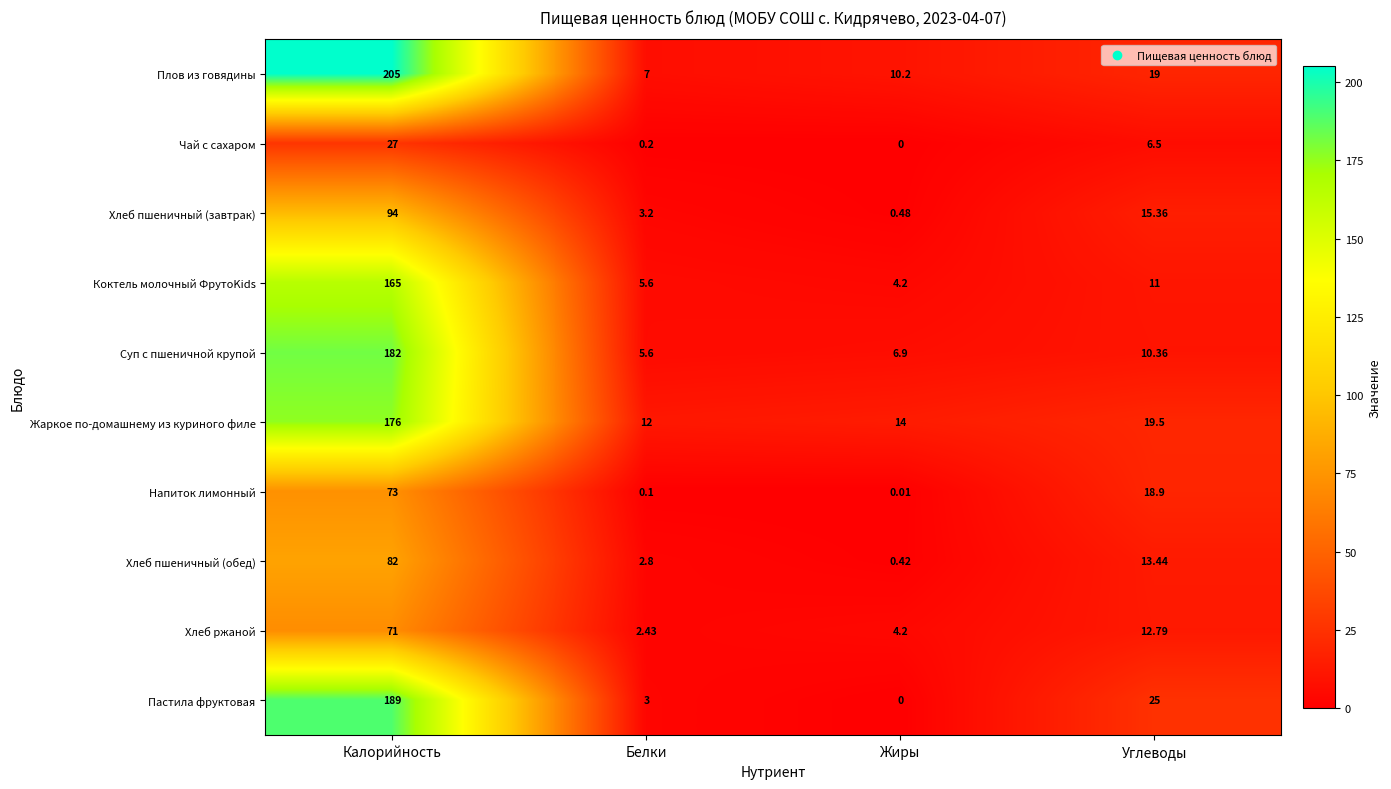

How many series are shown in this chart?

10